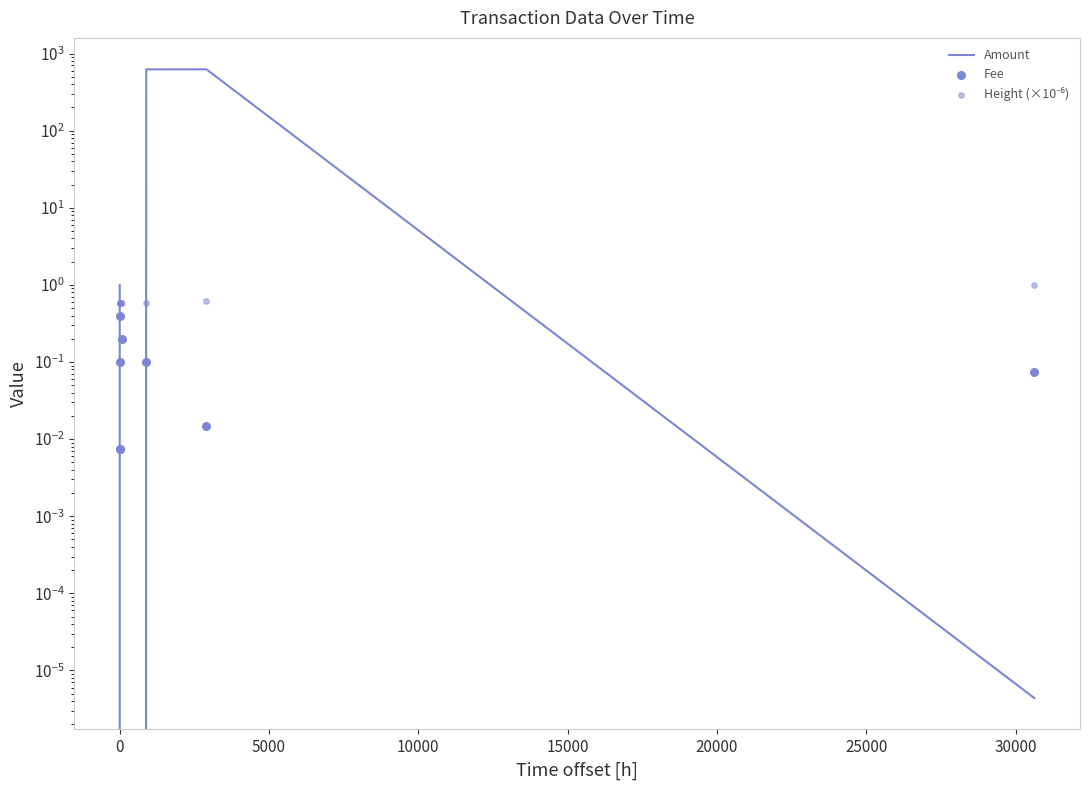

Which series contains the highest Y value?

Amount